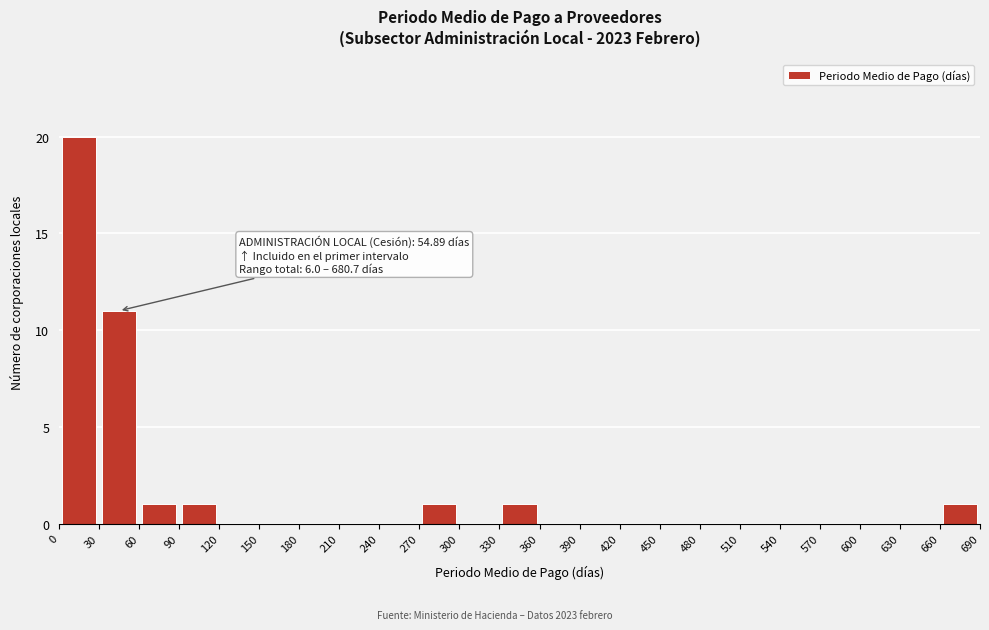

Which range on the x-axis has the tallest bar?

0 to 30